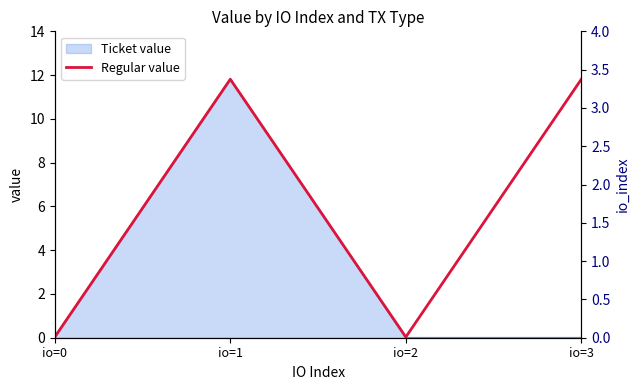

Does the chart display data point markers on the line(s)?

No